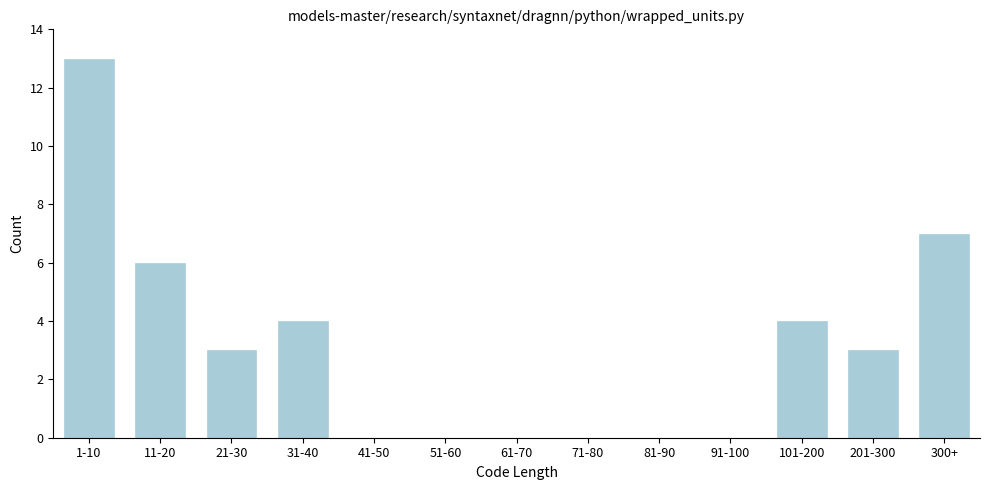

Reading left to right, extract all data points from this chart.

1-10=13	11-20=6	21-30=3	31-40=4	41-50=0	51-60=0	61-70=0	71-80=0	81-90=0	91-100=0	101-200=4	201-300=3	300+=7